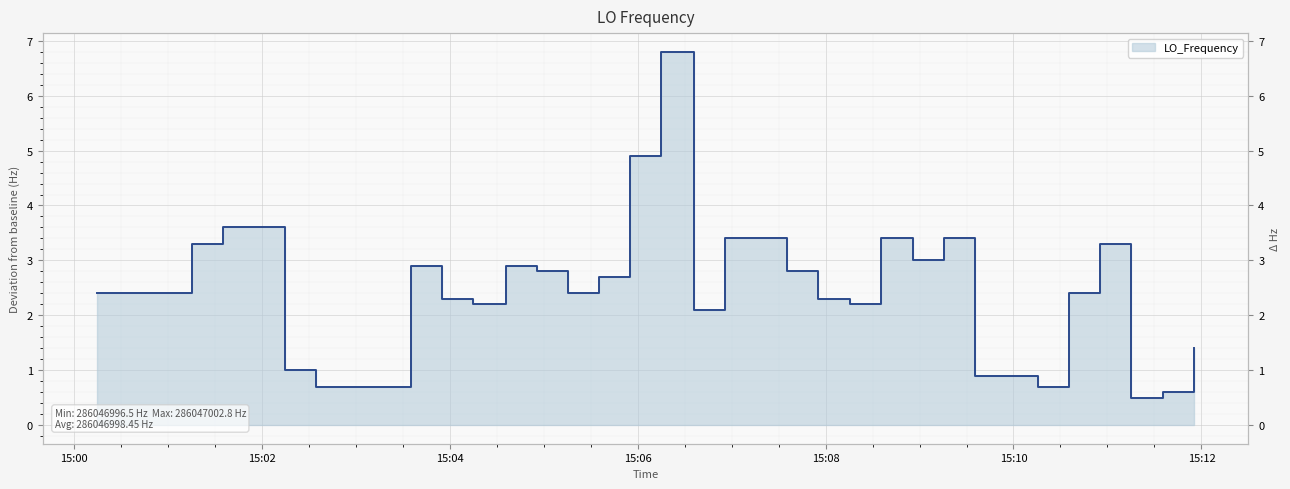

True or false: the data shows 1.0 at 9.

False